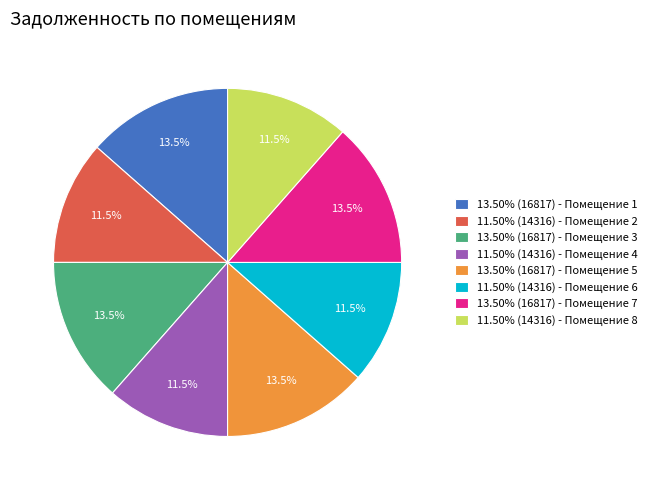

How many slices are in this pie chart?

8